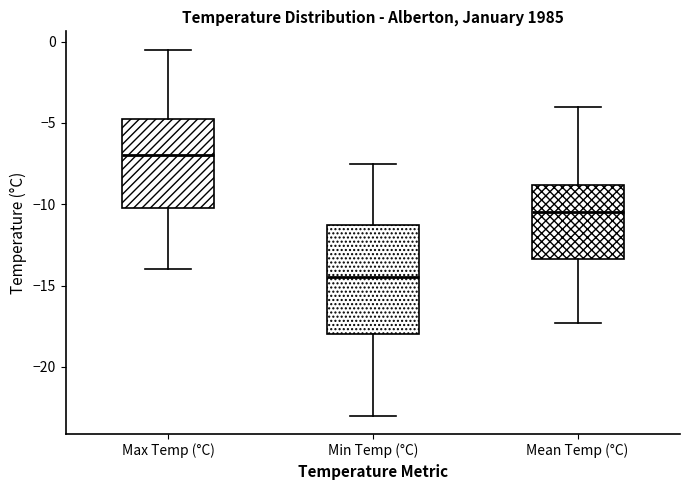

Reading left to right, transcribe this box plot: for each box, give where its median line is, the range the box spans, and where its two whiskers end, as read against the y-axis. The values are not printed on the chart, so give them approximately, as read against the axis.

Max Temp (°C): median -7.0, box -10.0 to -4.5, whiskers -14.0 to -0.5
Min Temp (°C): median -14.5, box -18.0 to -11.0, whiskers -23.0 to -7.5
Mean Temp (°C): median -10.5, box -13.5 to -9.0, whiskers -17.5 to -4.0